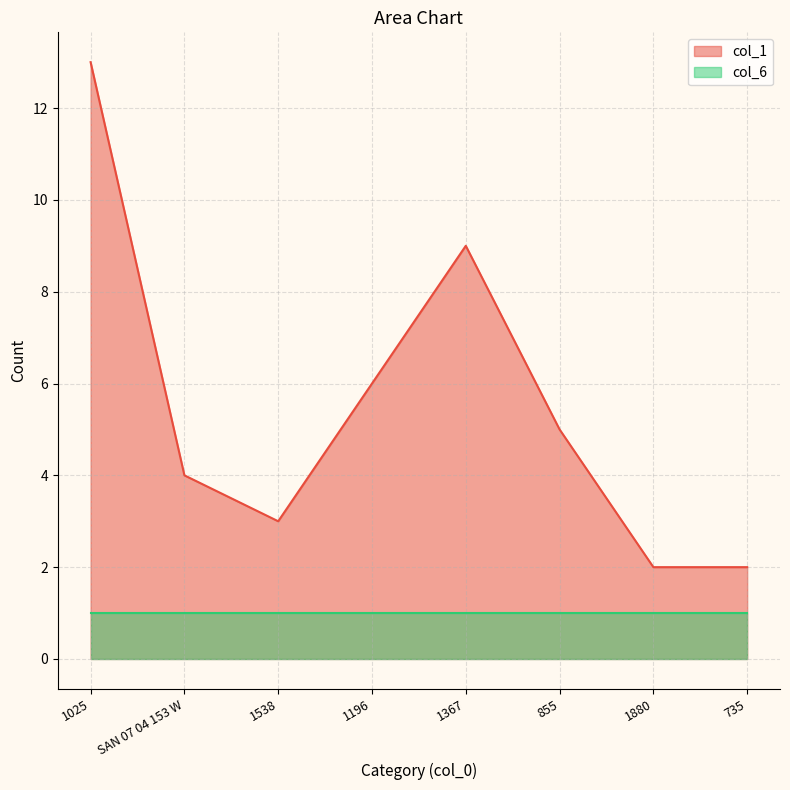

What is the value of the 5th point from the left?

9